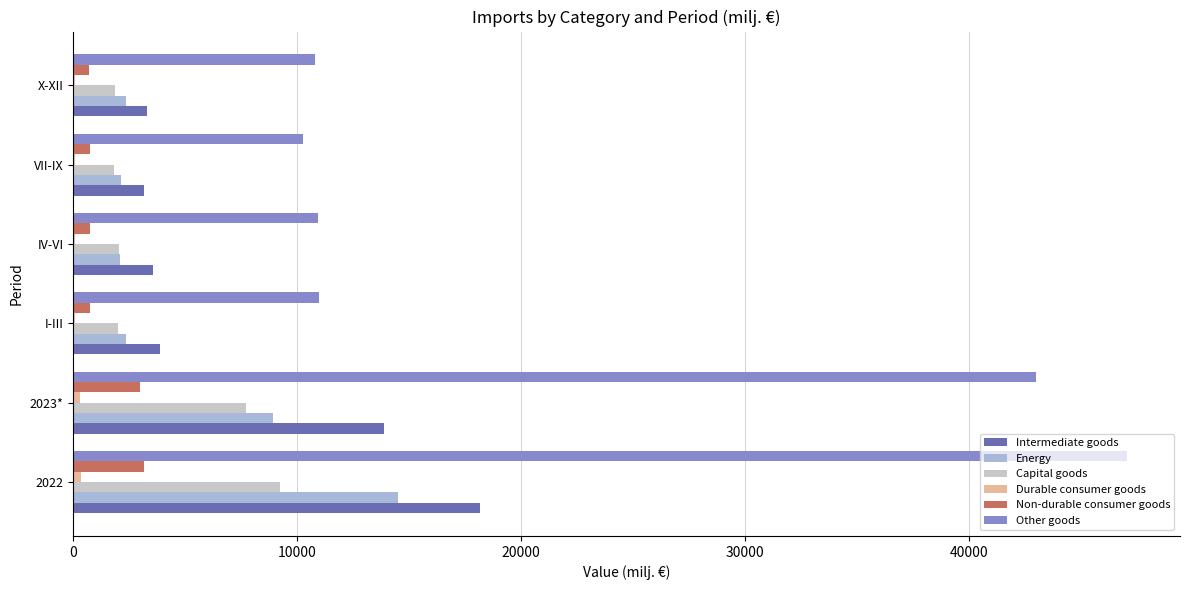

How many values in the Intermediate goods series exceed 3863?

3